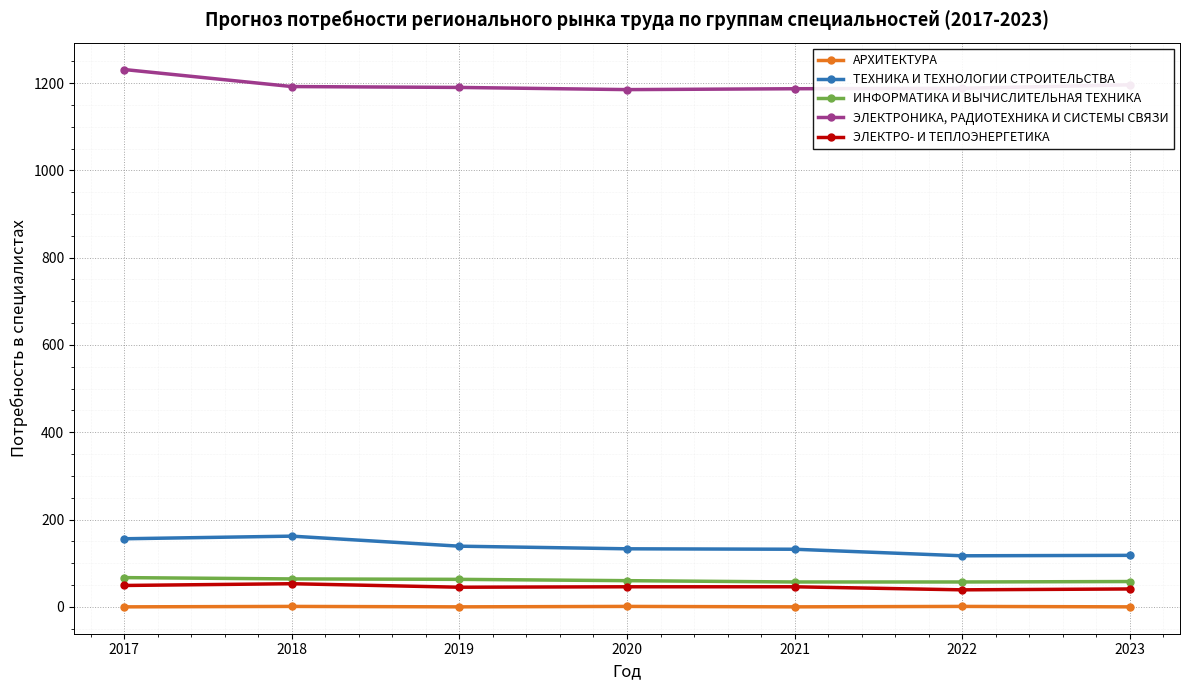

At 2018, list the series in order from largest to smallest.

ЭЛЕКТРОНИКА, РАДИОТЕХНИКА И СИСТЕМЫ СВЯЗИ, ТЕХНИКА И ТЕХНОЛОГИИ СТРОИТЕЛЬСТВА, ИНФОРМАТИКА И ВЫЧИСЛИТЕЛЬНАЯ ТЕХНИКА, ЭЛЕКТРО- И ТЕПЛОЭНЕРГЕТИКА, АРХИТЕКТУРА